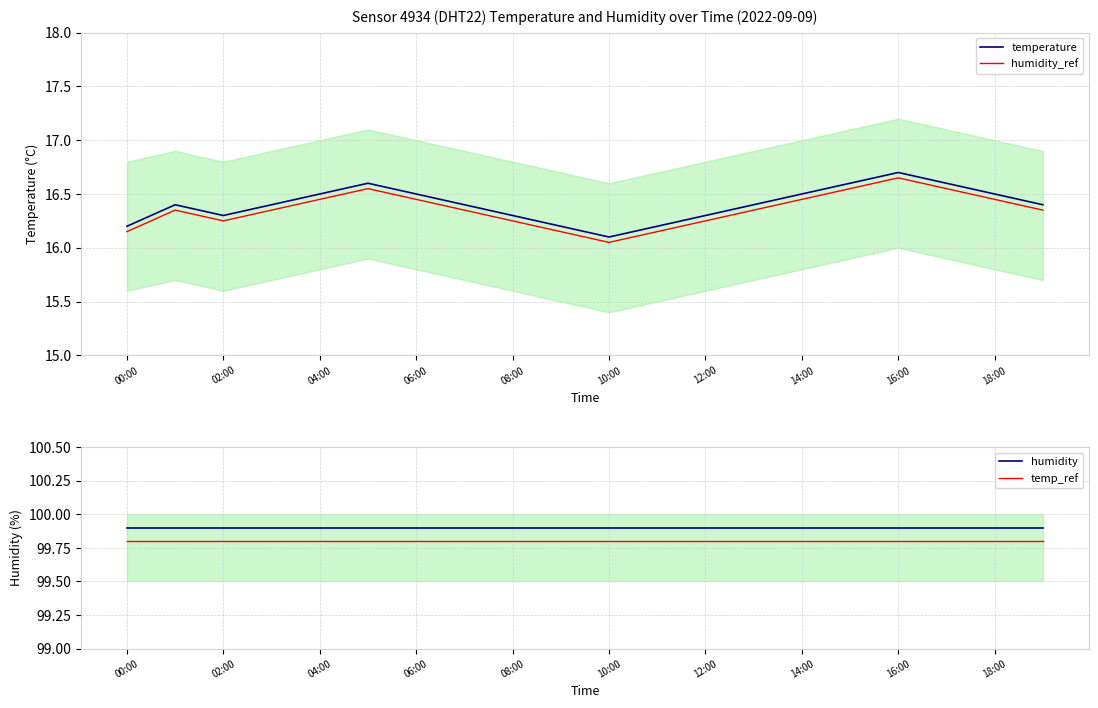

What is the average value of the temp_ref series?

99.8